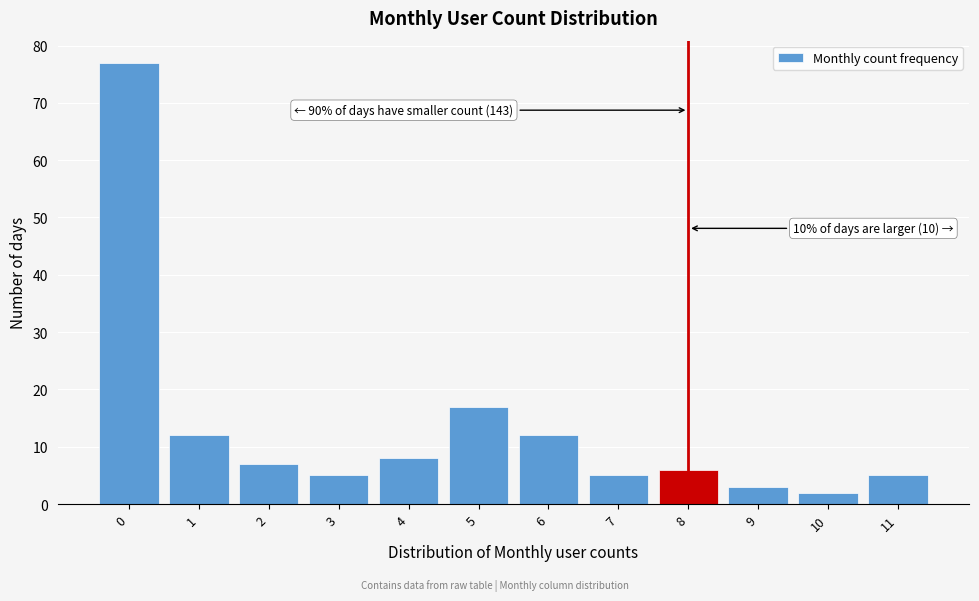

Over which range of the x-axis is the bar tallest?

-0.5 to 0.5